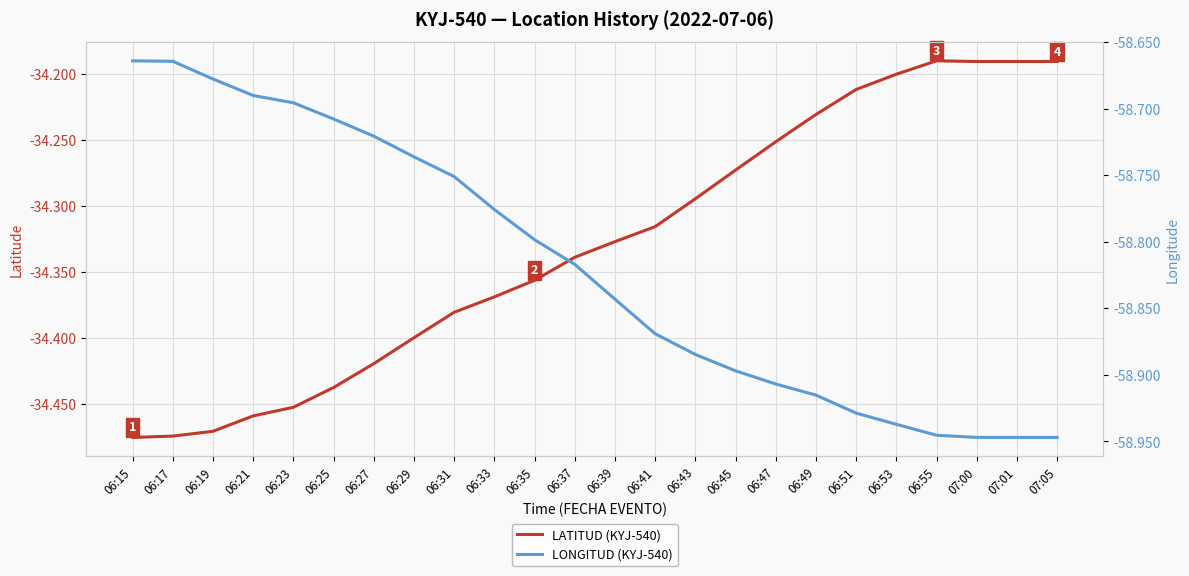

Is the value of LONGITUD (KYJ-540) at 06:49 greater than the value of LATITUD (KYJ-540) at 06:29?

No